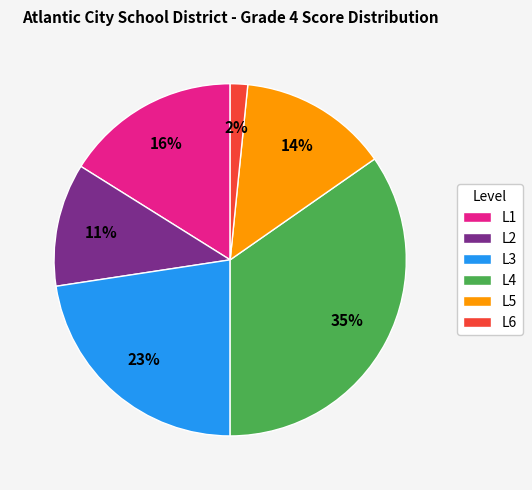

Rank the categories by value from highest to lowest.

L4, L3, L1, L5, L2, L6